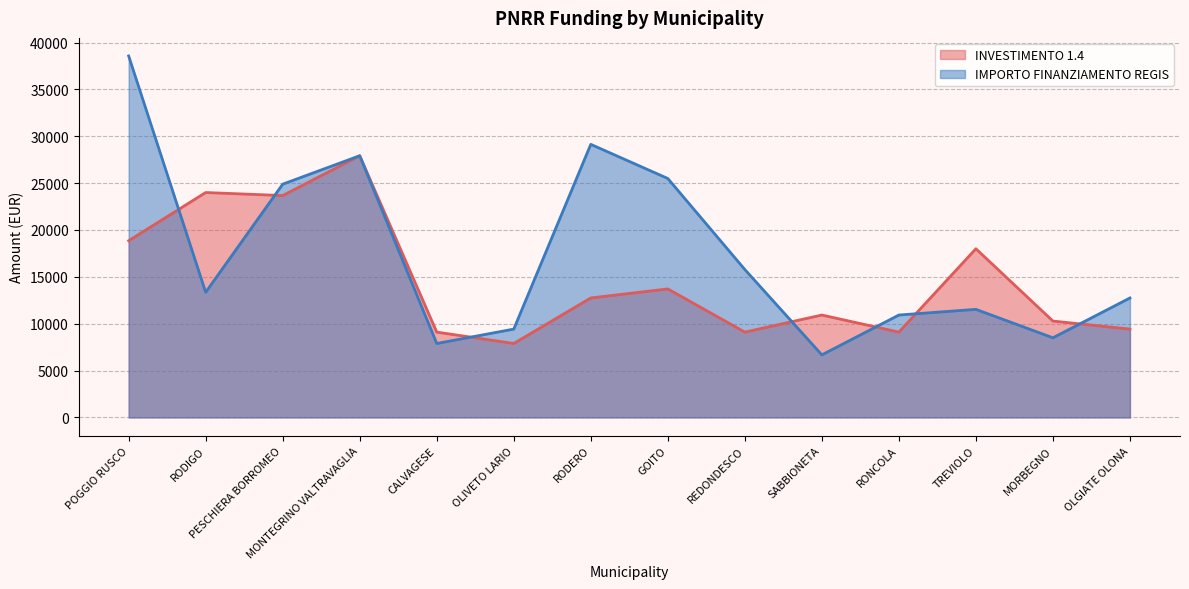

Is it true that IMPORTO FINANZIAMENTO REGIS equals 11533 at TREVIOLO?

True